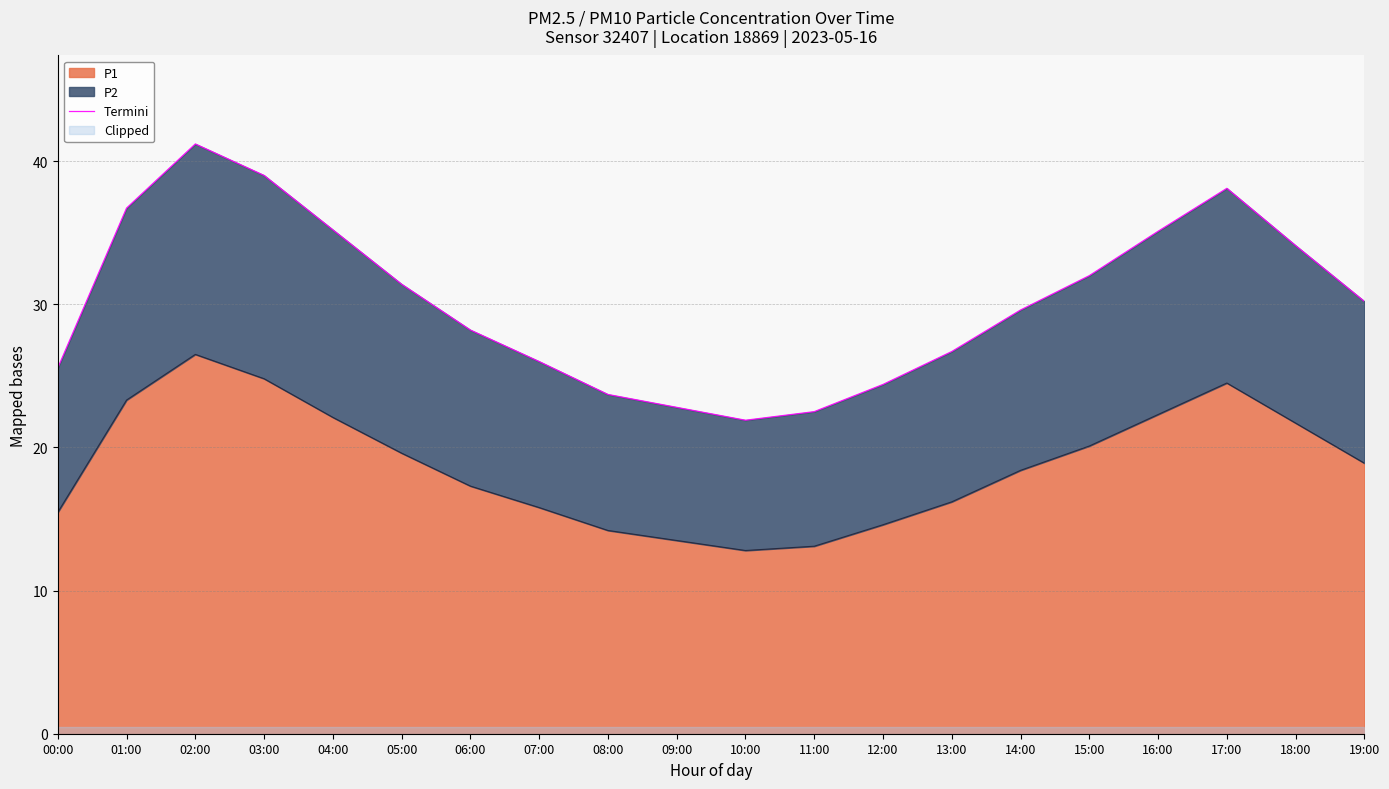

Is it true that the value at 05:00 is 31.4?

True